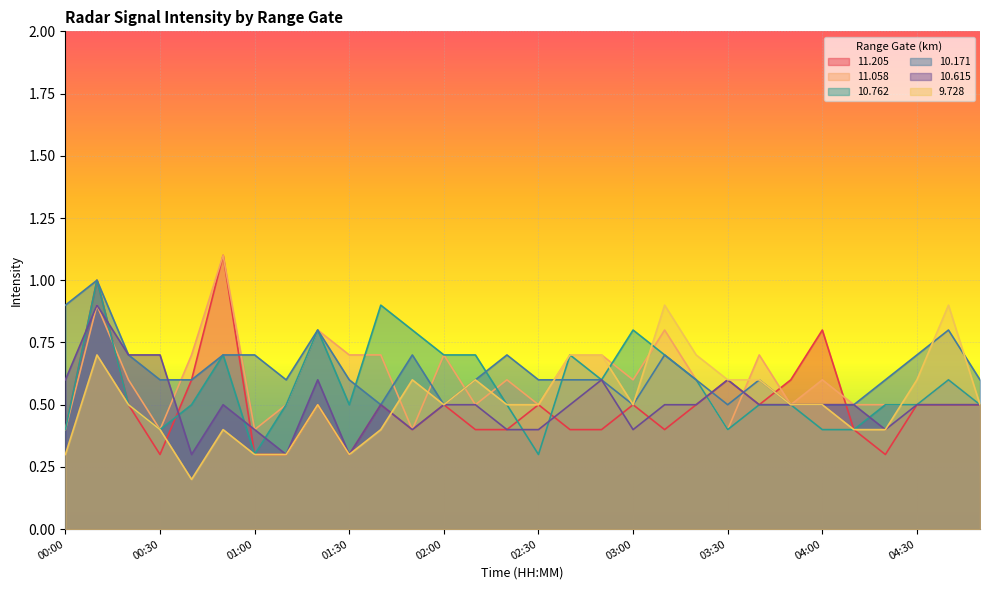

Is the value of 10.171 at 04:10 greater than the value of 11.058 at 02:40?

No